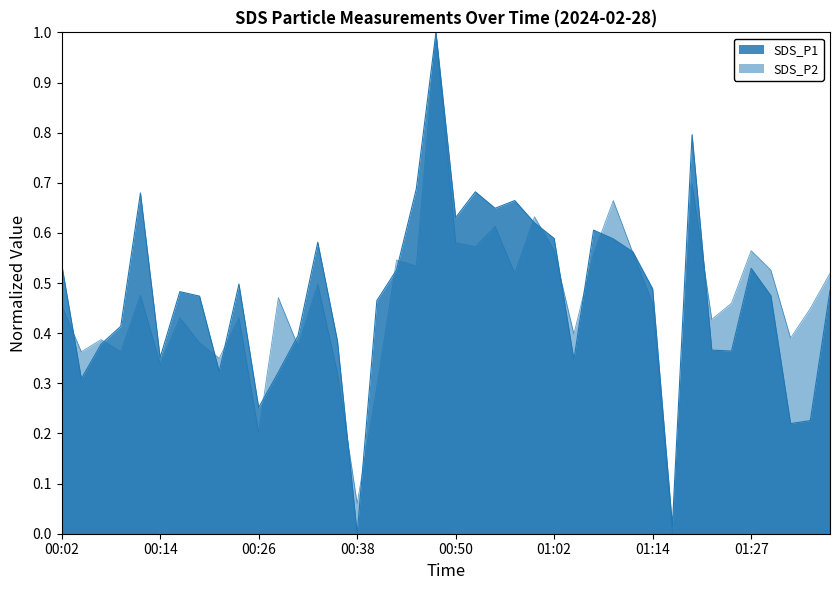

The value of SDS_P1 at 00:02 is 0.8. True or false?

False